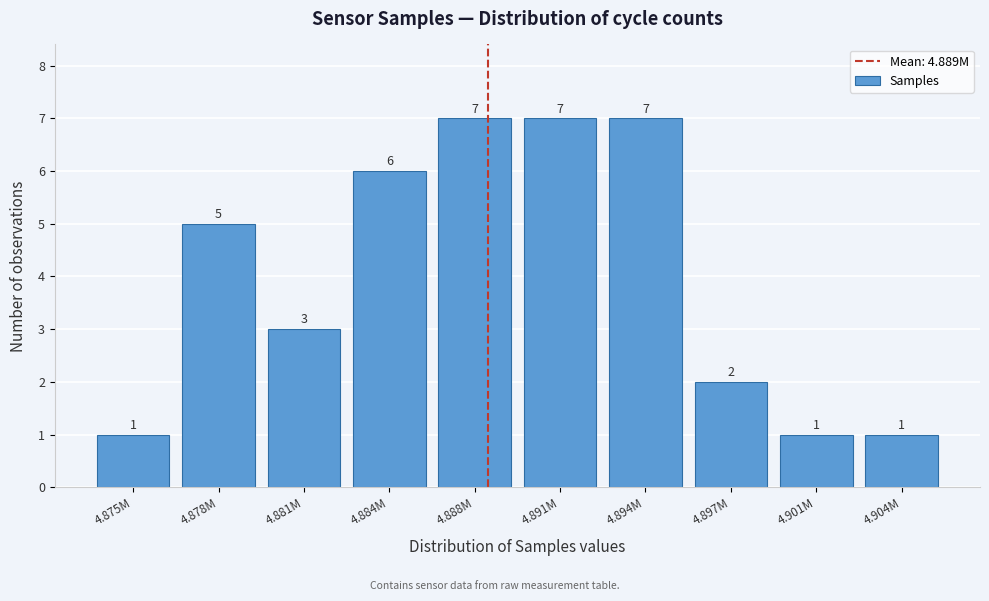

Reading left to right, transcribe all the data shown in this chart.

4.875M=1	4.878M=5	4.881M=3	4.884M=6	4.888M=7	4.891M=7	4.894M=7	4.897M=2	4.901M=1	4.904M=1